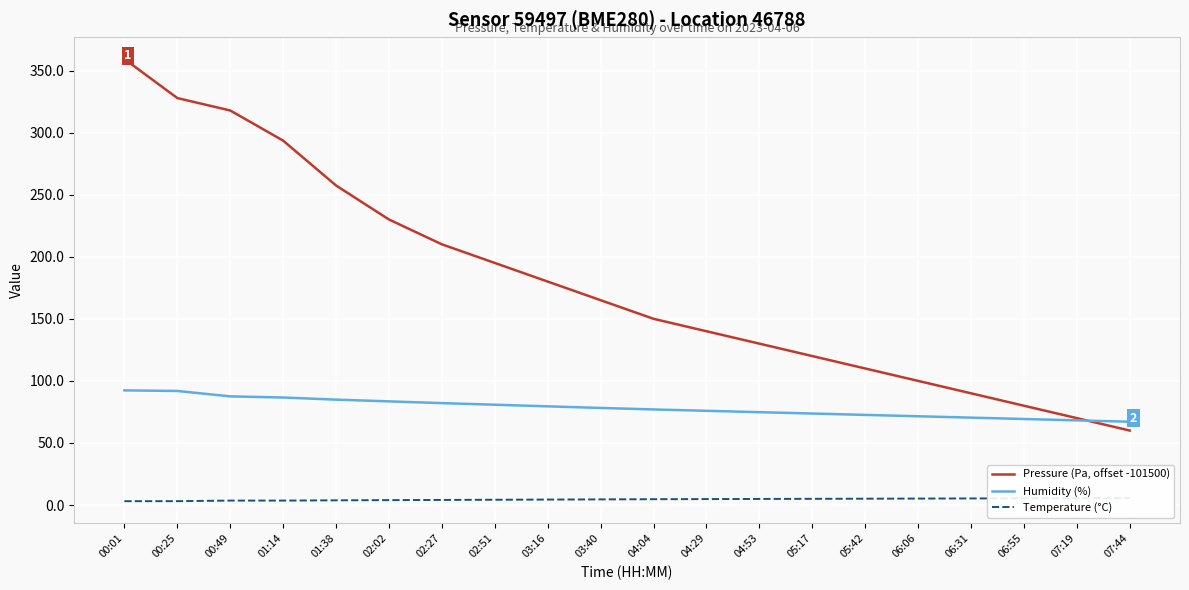

What is the label of the 5th point from the right?

06:06